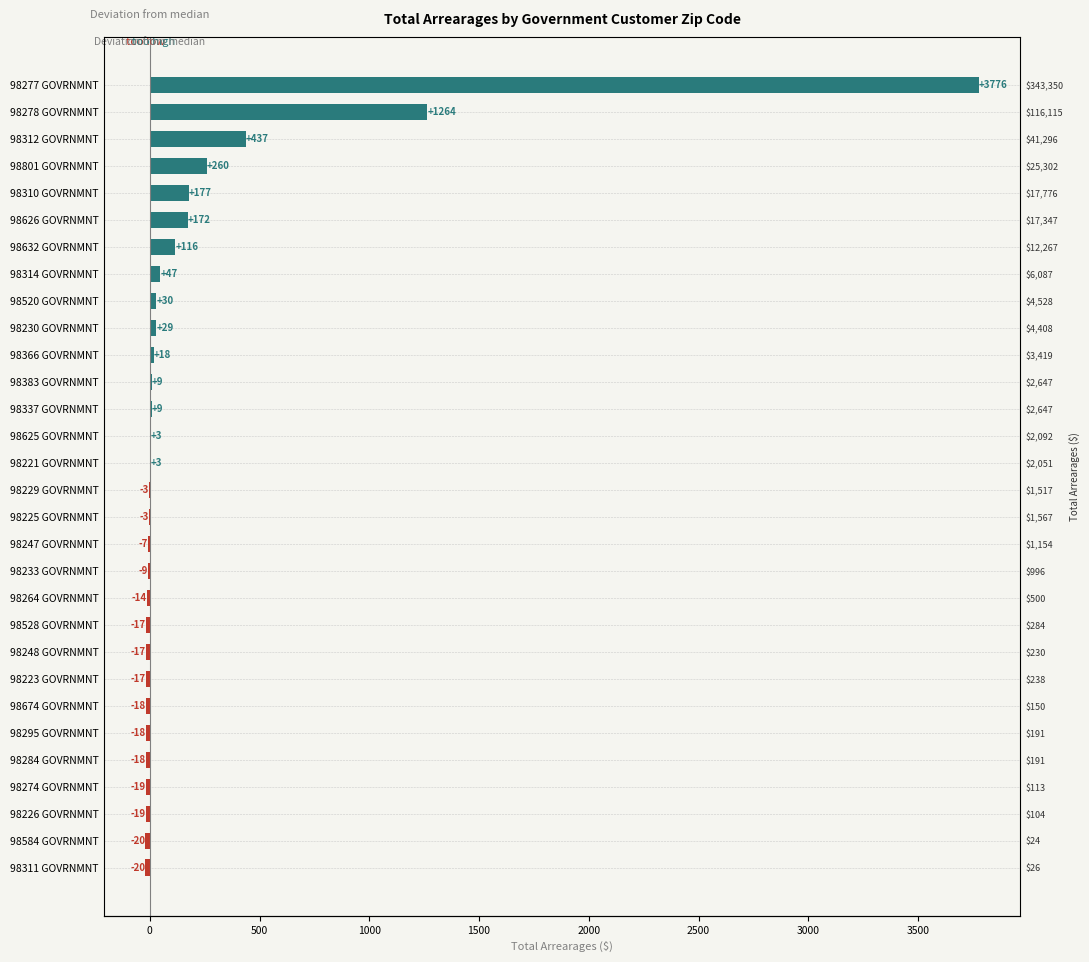

What is the greatest value displayed?

3776